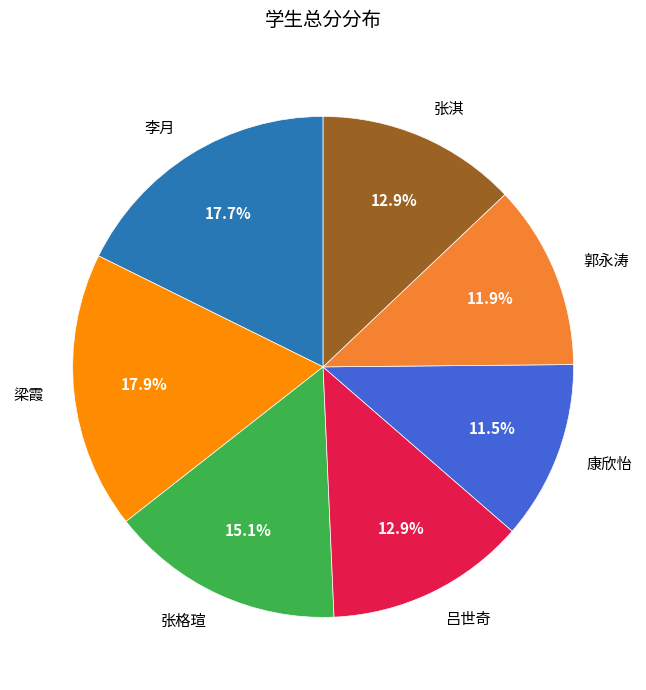

Is there any slice that represents more than half of the pie?

No